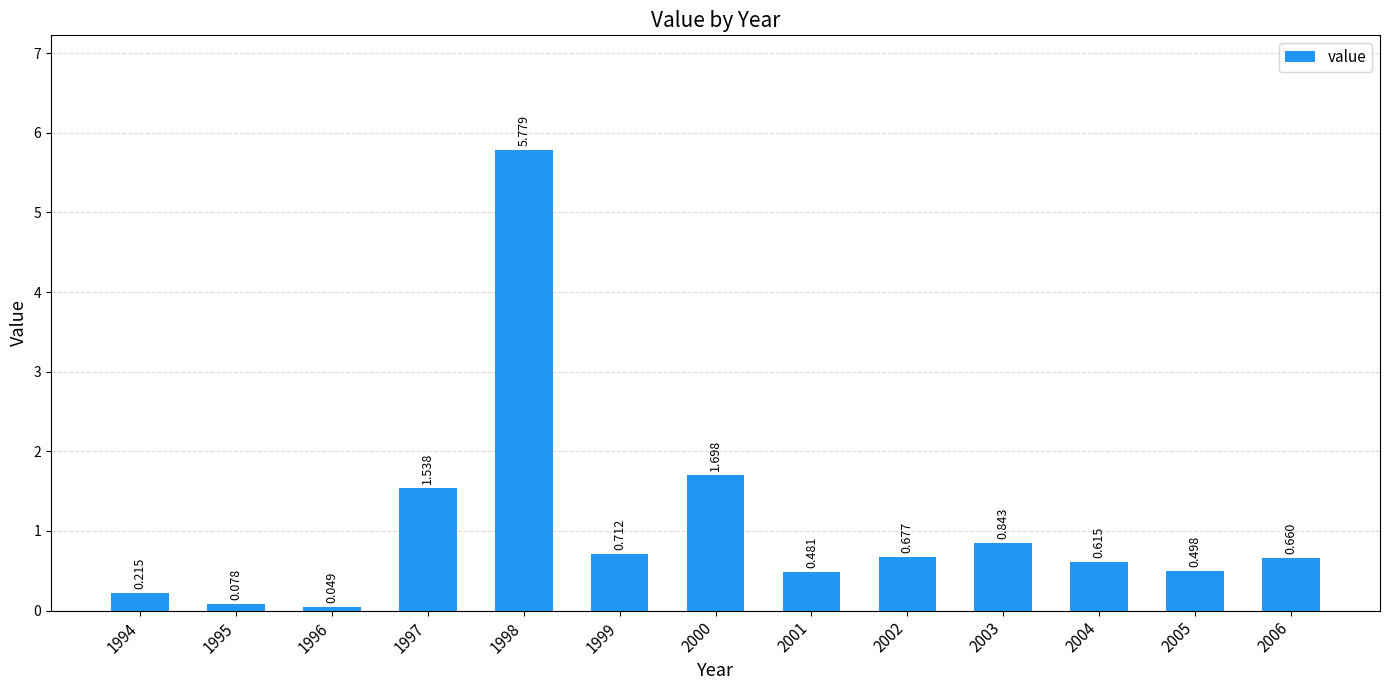

At which category does the chart reach its minimum across all series?

1996